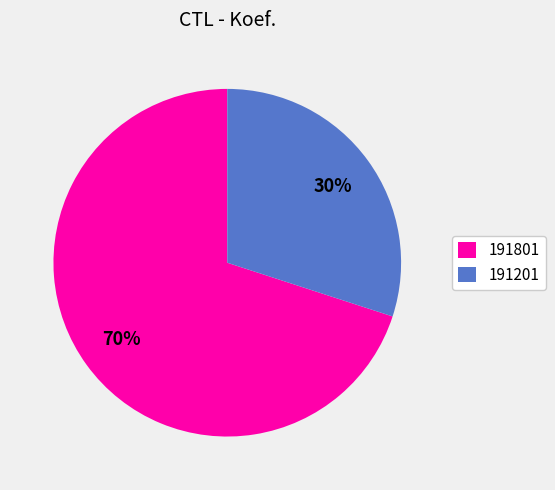

To the nearest percent, what percentage of the pie is 191801?

70%